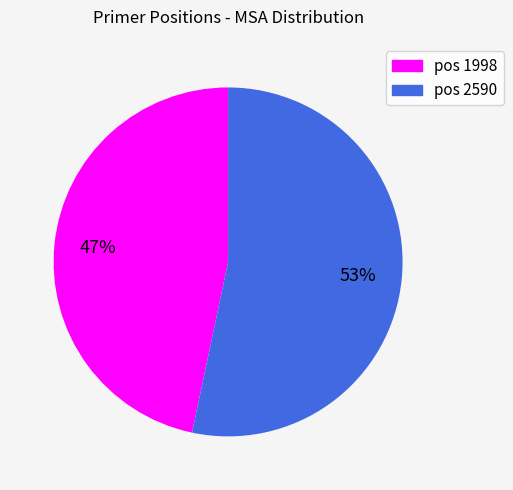

Does any single category account for the majority?

Yes